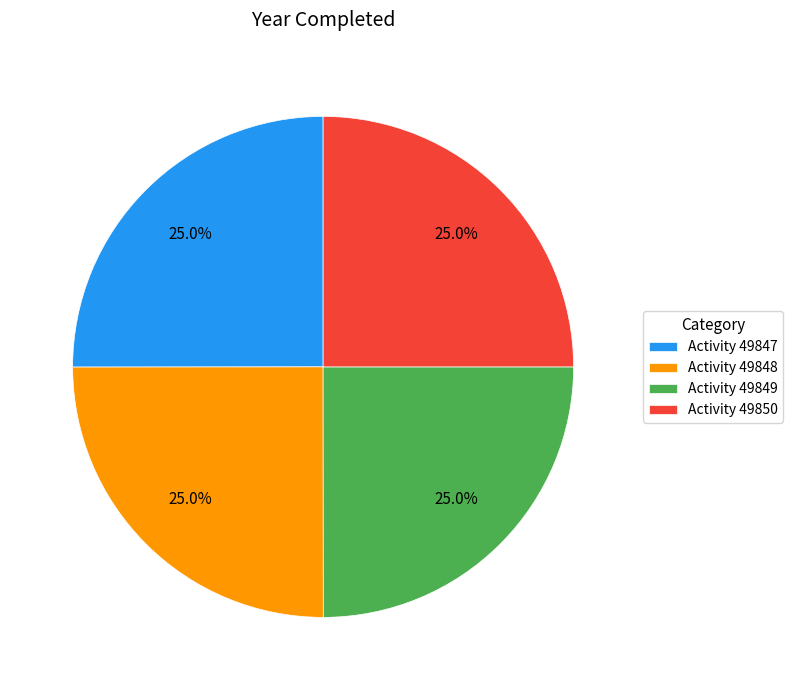

Is there any slice that represents more than half of the pie?

No